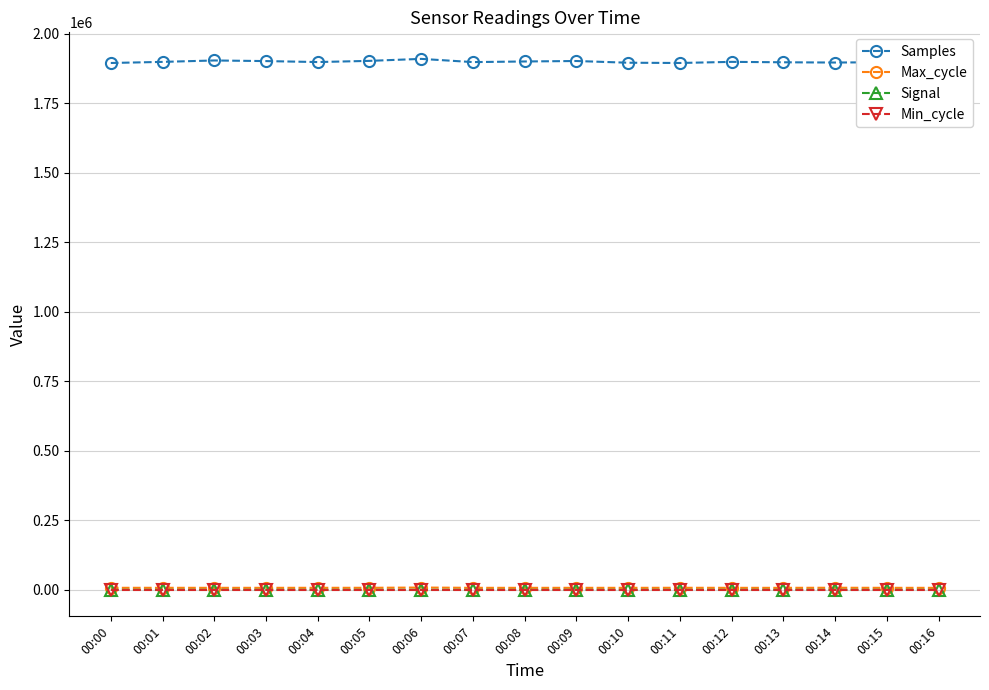

What is the lowest value of the Samples series?

1895187